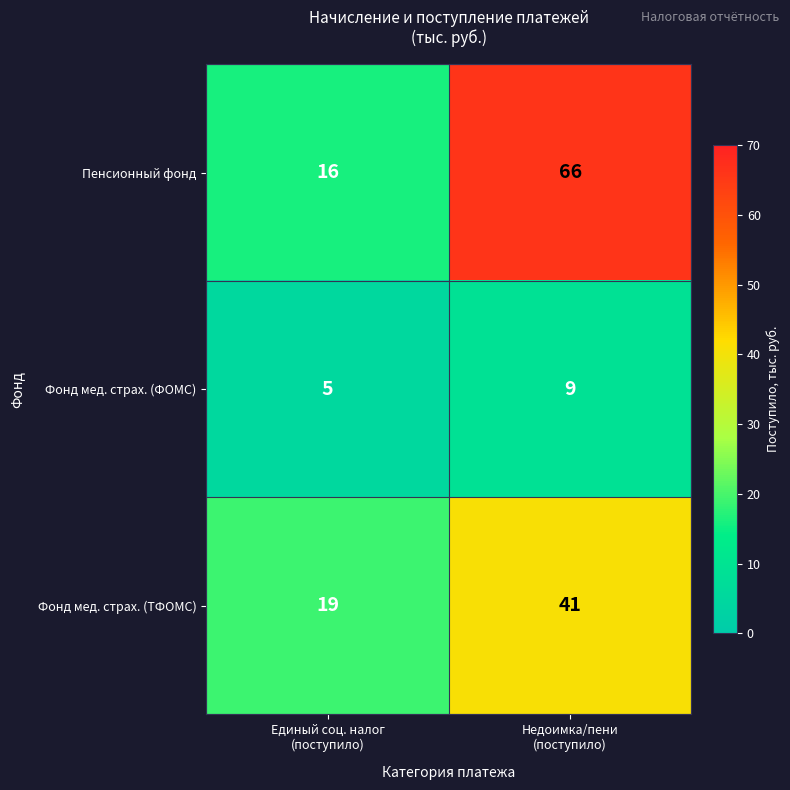

At which category is the sum across all series the highest?

Недоимка/пени
(поступило)